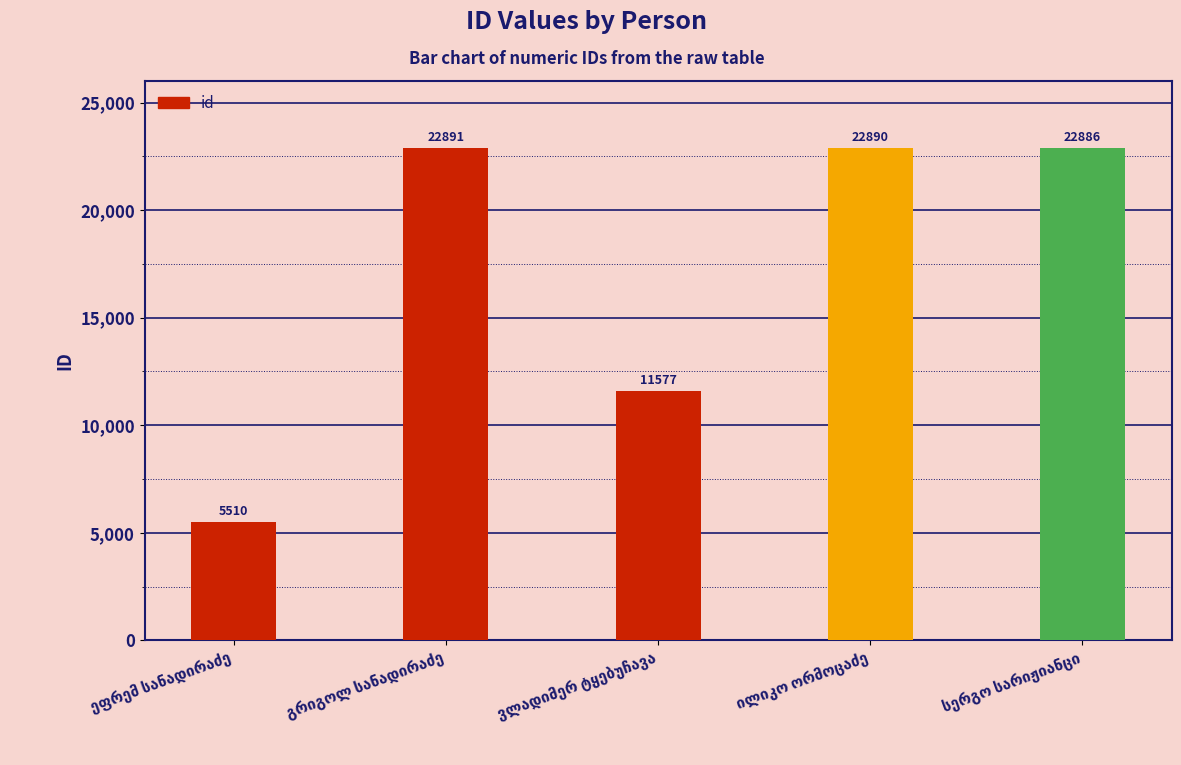

What is the average value?

17151